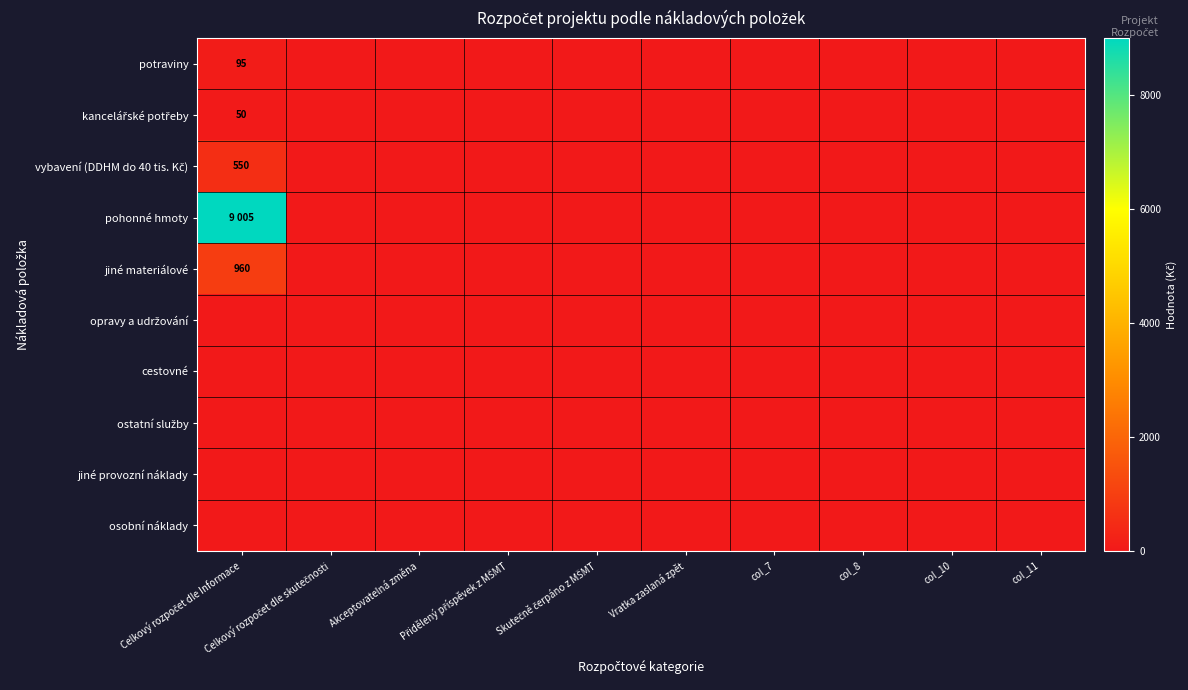

Is it true that pohonné hmoty equals 0 at col_7?

True